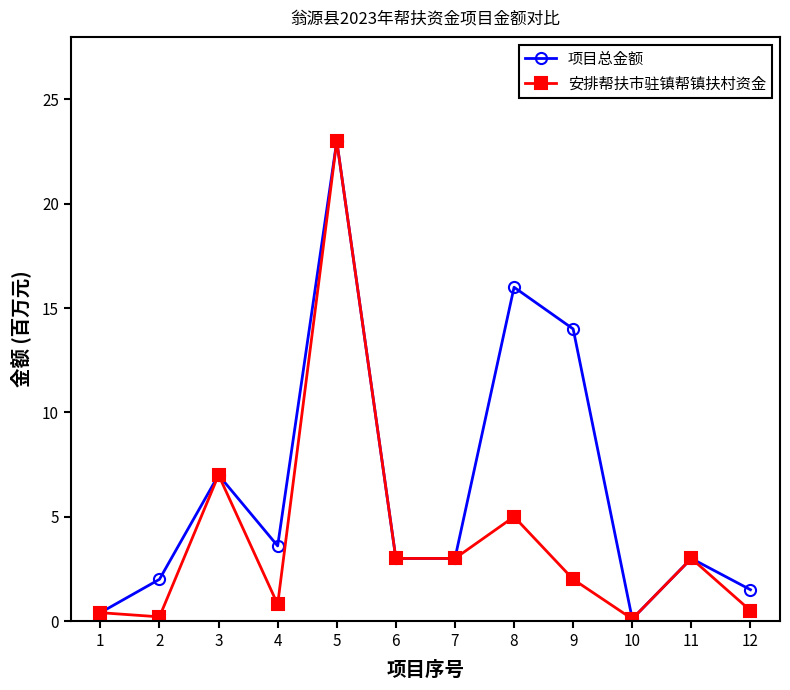

What is the average value of the 安排帮扶市驻镇帮镇扶村资金 series?

4.0